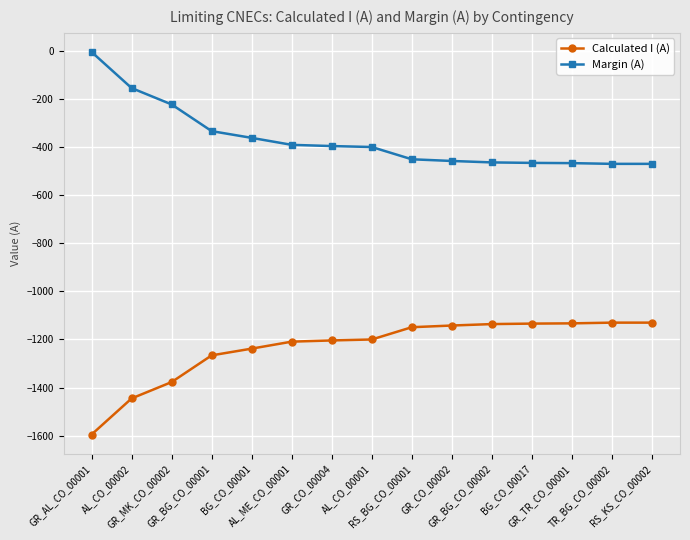

Which series has the largest total across all categories?

Margin (A)